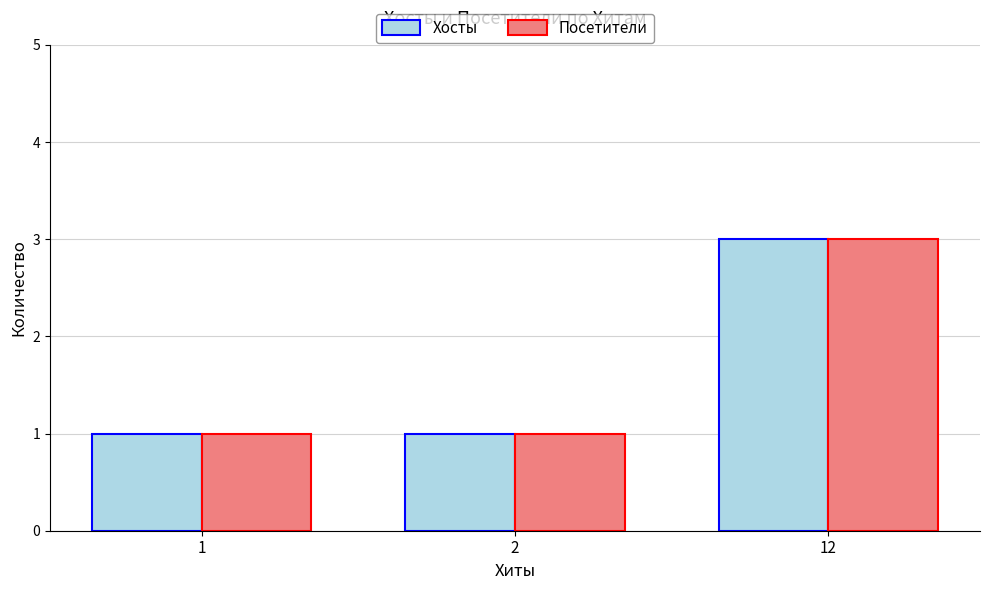

Reading right to left, what are all the values shown in this chart?

Хосты: 12=3	2=1	1=1
Посетители: 12=3	2=1	1=1